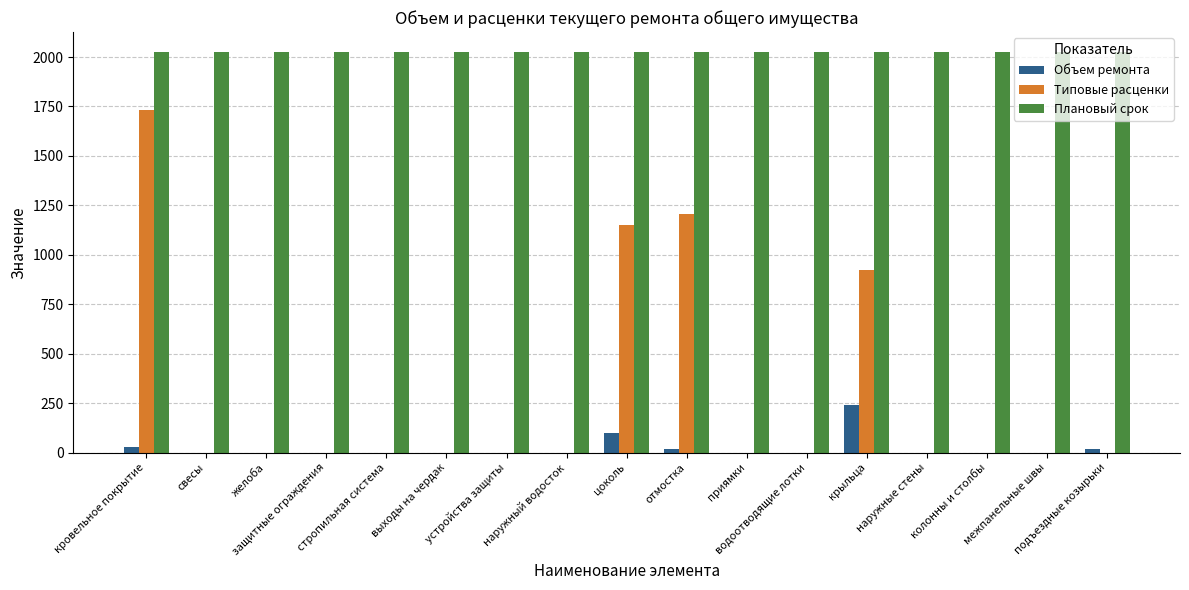

What is the maximum value for Типовые расценки?

1734.4